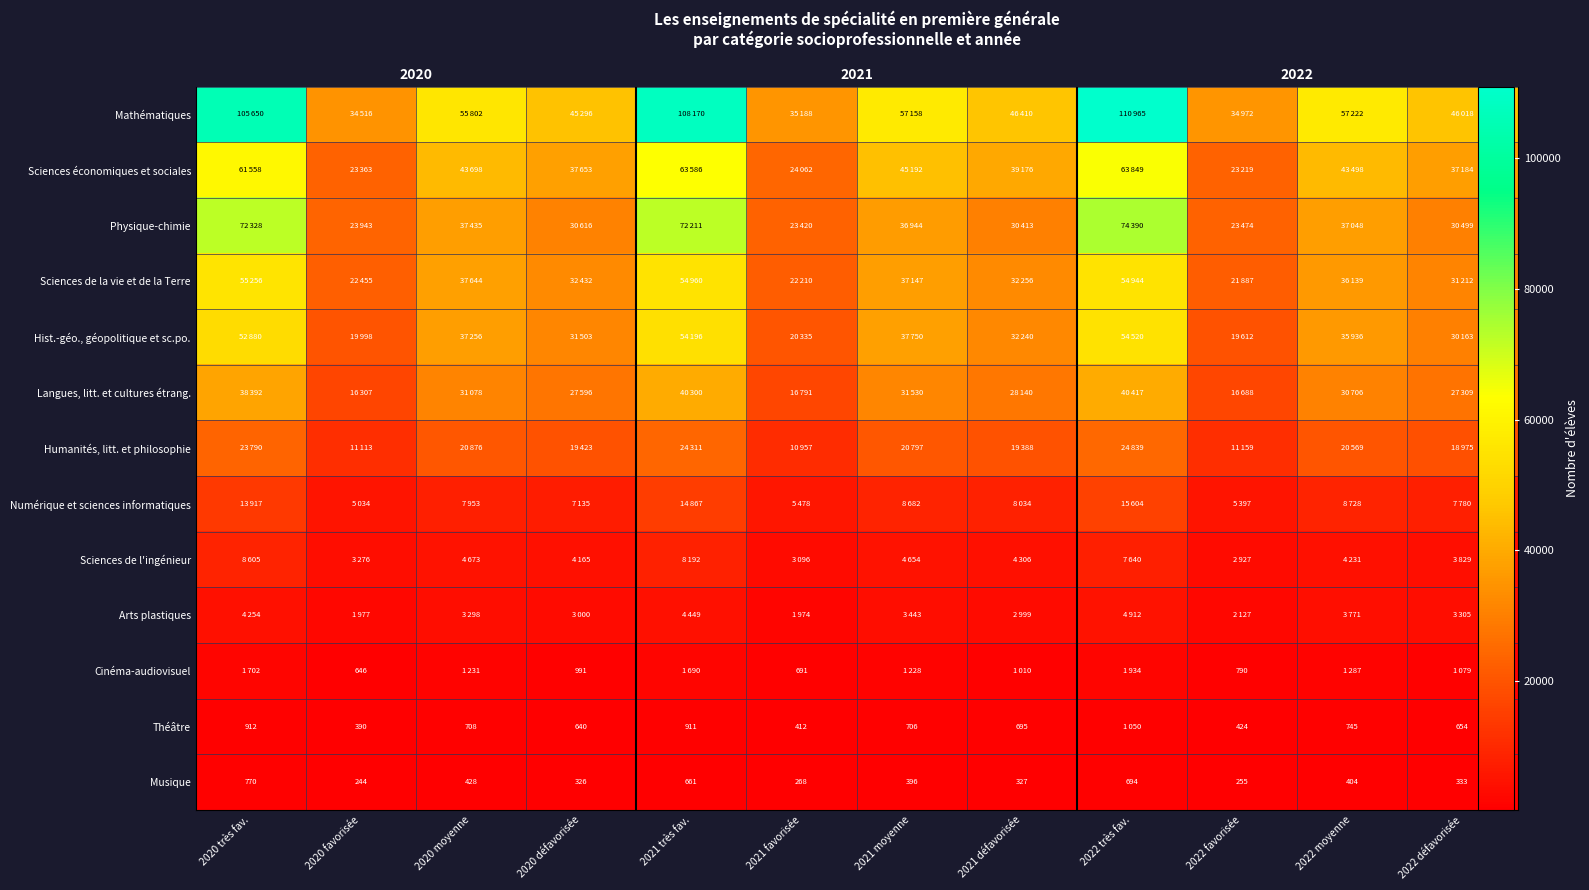

What is the sum of the Physique-chimie values at 2021 défavorisée and 2021 moyenne?

67357